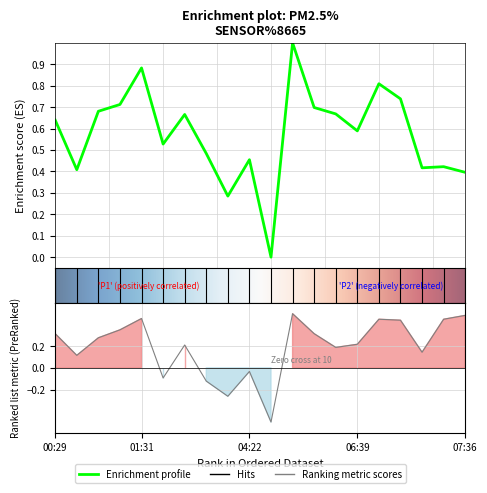

What is the value of the P2 point at the 8th from the left?

-0.1